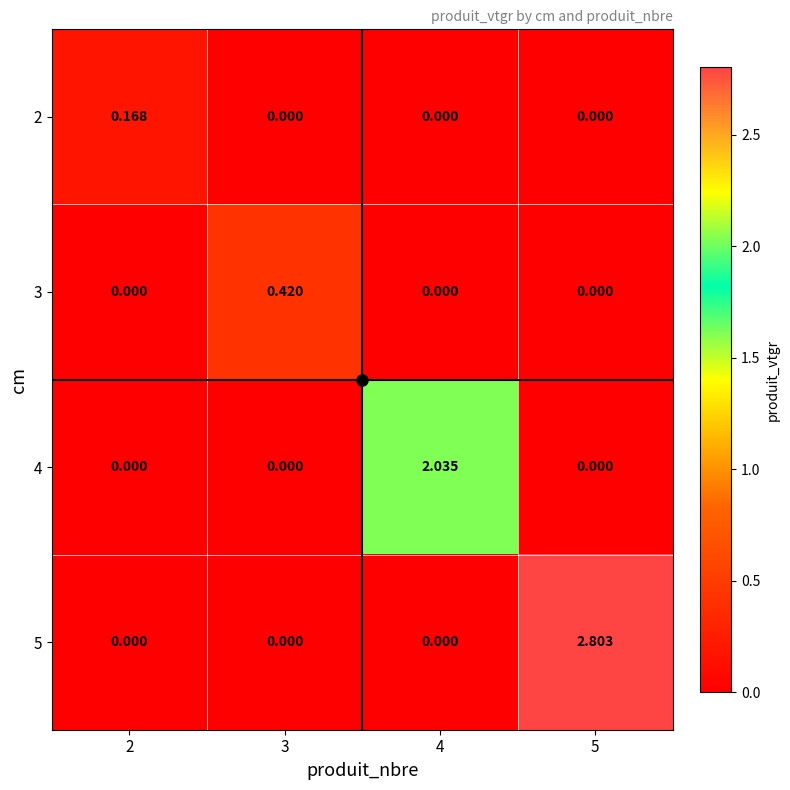

Is the value of 4 at 4 greater than the value of 2 at 4?

Yes